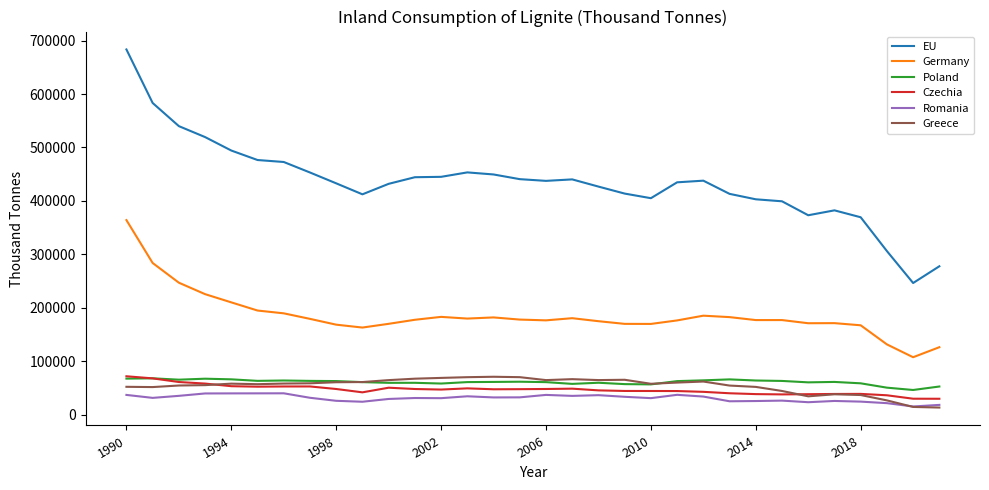

What is the maximum value for Germany?

364050.0